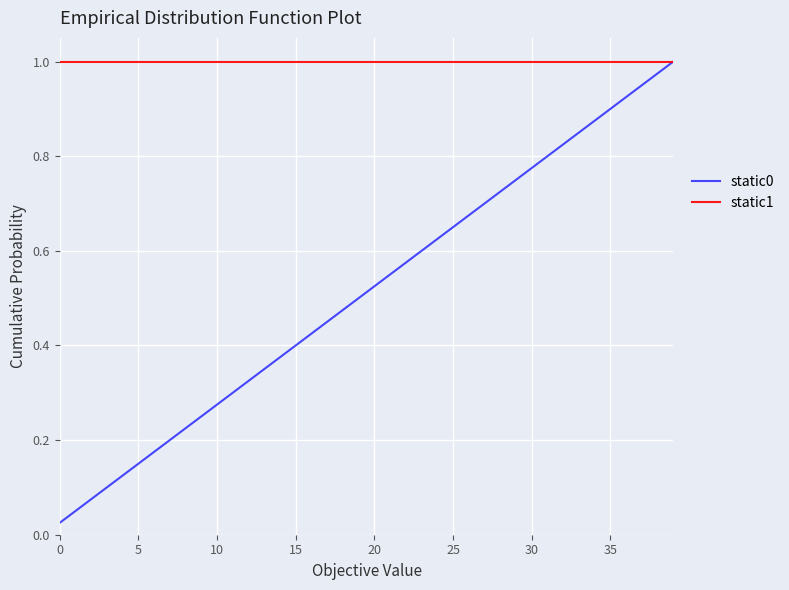

Which series has the largest total across all categories?

static1